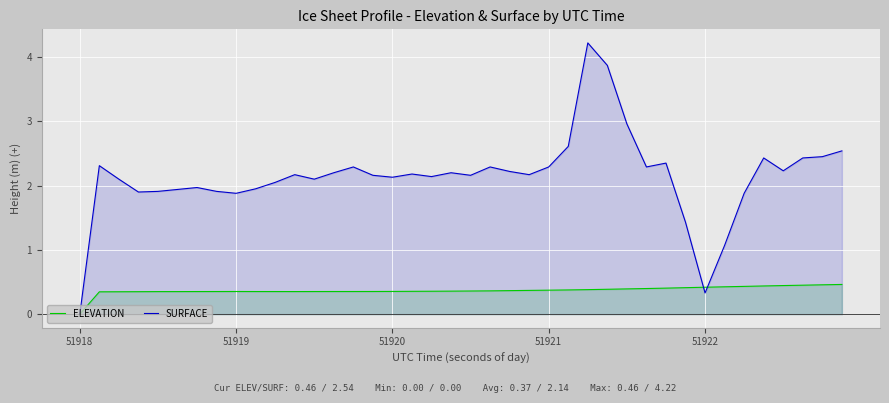

Which label corresponds to the smallest value in the chart?

51918